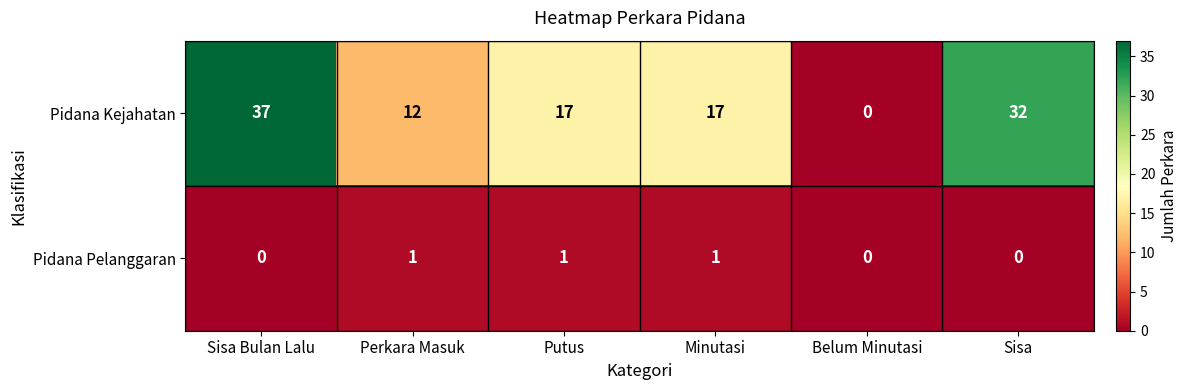

At how many categories does at least one series exceed 10?

5